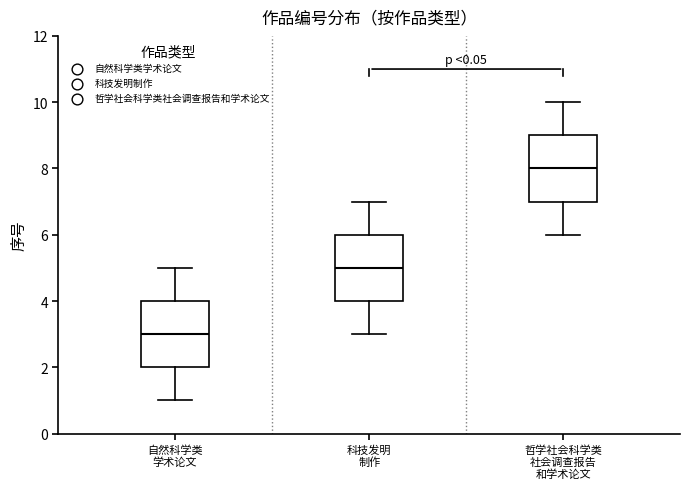

Reading left to right, read every box against the y-axis: the position of its median line, the range the box covers, and the ends of its whiskers. The values are not printed on the chart, so give them approximately, as read against the axis.

自然科学类 学术论文: median 3, box 2 to 4, whiskers 1 to 5
科技发明 制作: median 5, box 4 to 6, whiskers 3 to 7
哲学社会科学类 社会调查报告 和学术论文: median 8, box 7 to 9, whiskers 6 to 10